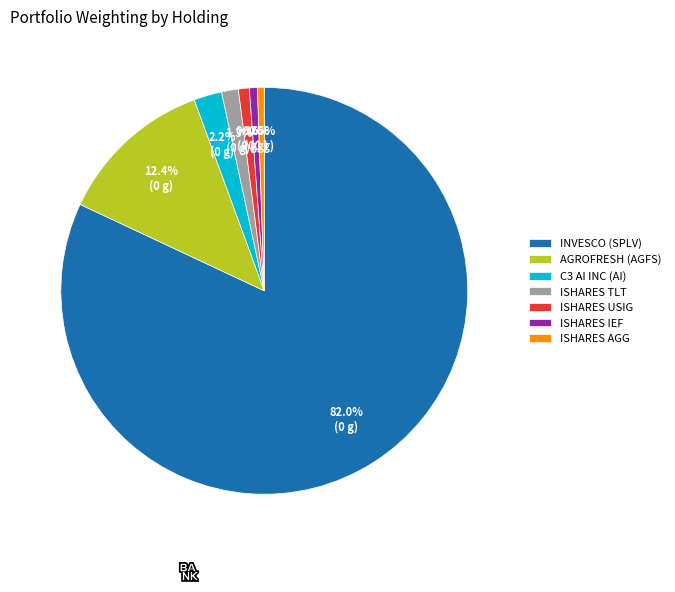

Is the sum of C3 AI INC (AI) and ISHARES AGG greater than half?

No